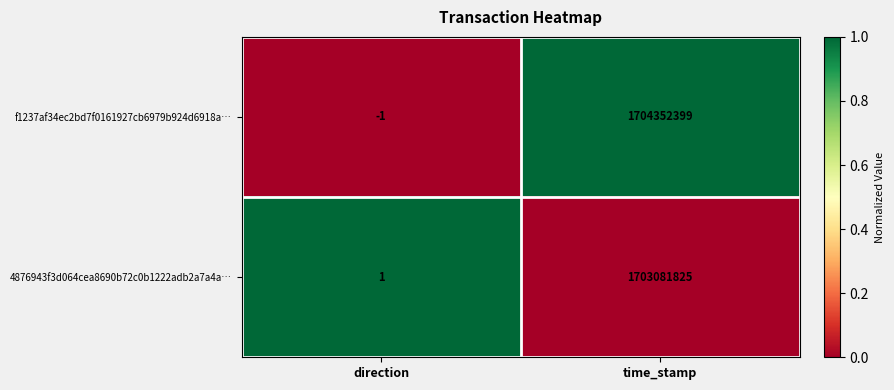

Rank the series at time_stamp from highest to lowest value.

f1237af34ec2bd7f0161927cb6979b924d6918a…, 4876943f3d064cea8690b72c0b1222adb2a7a4a…